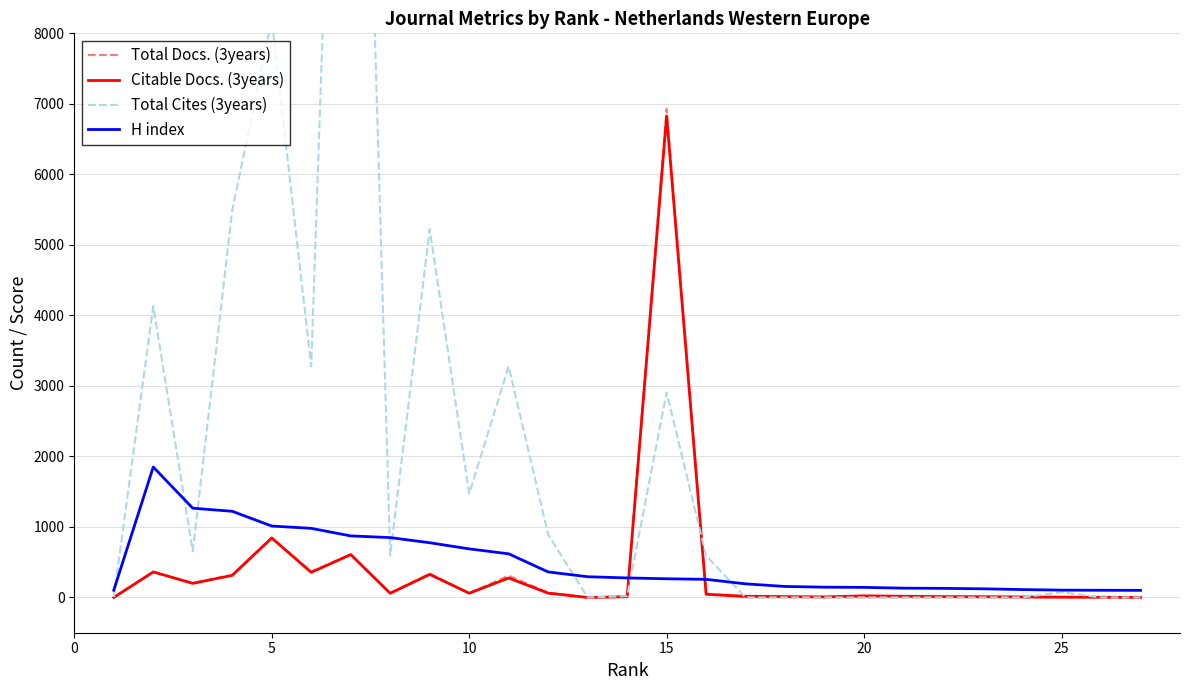

What is the total value across all series at 25?

141